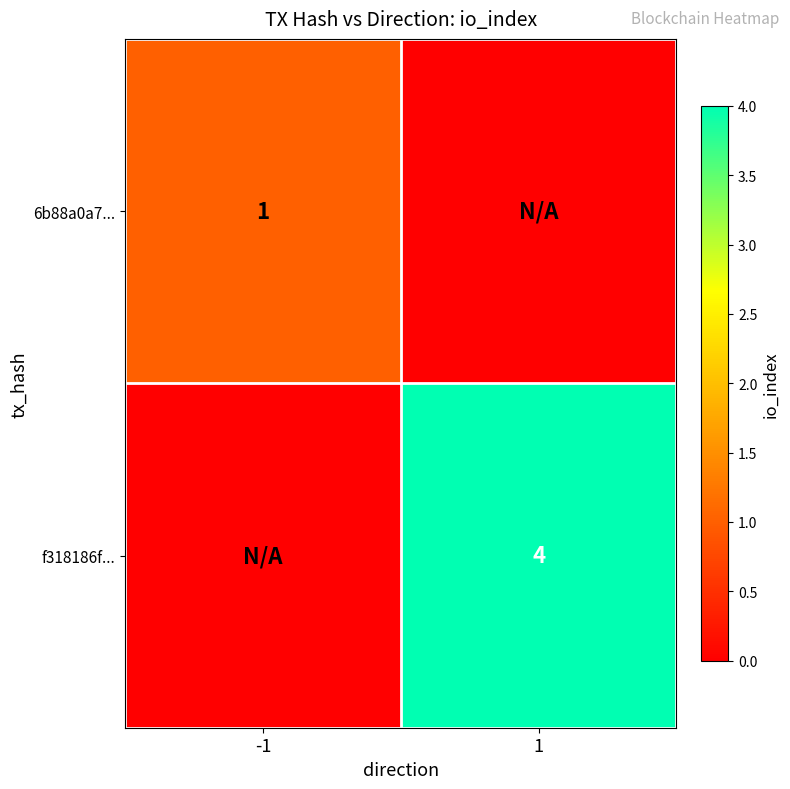

What is the greatest value displayed?

4